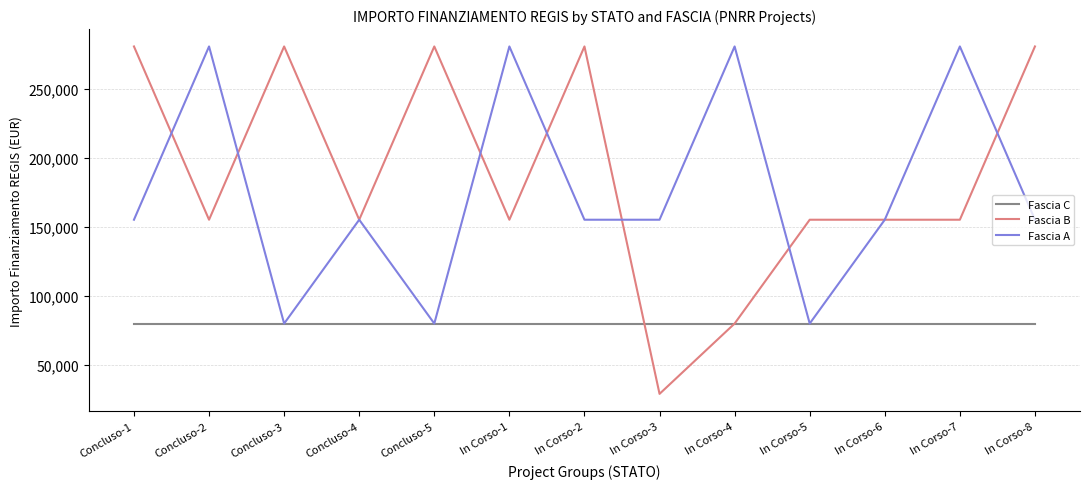

True or false: Fascia A has more than 2 points higher than both neighbors.

True